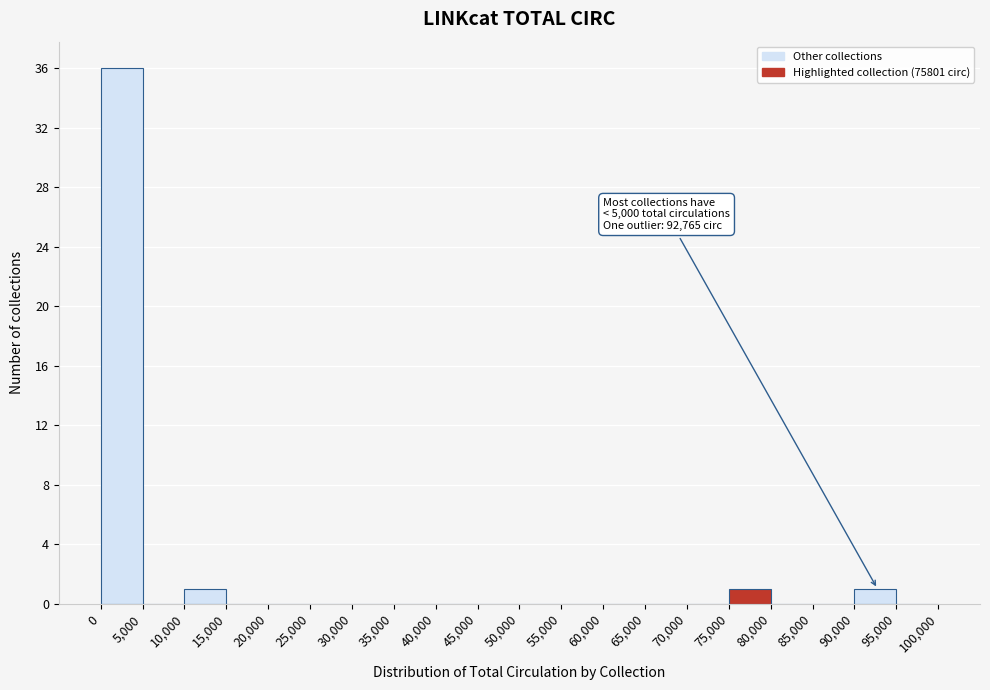

Over which range of the x-axis is the bar tallest?

0 to 5,000